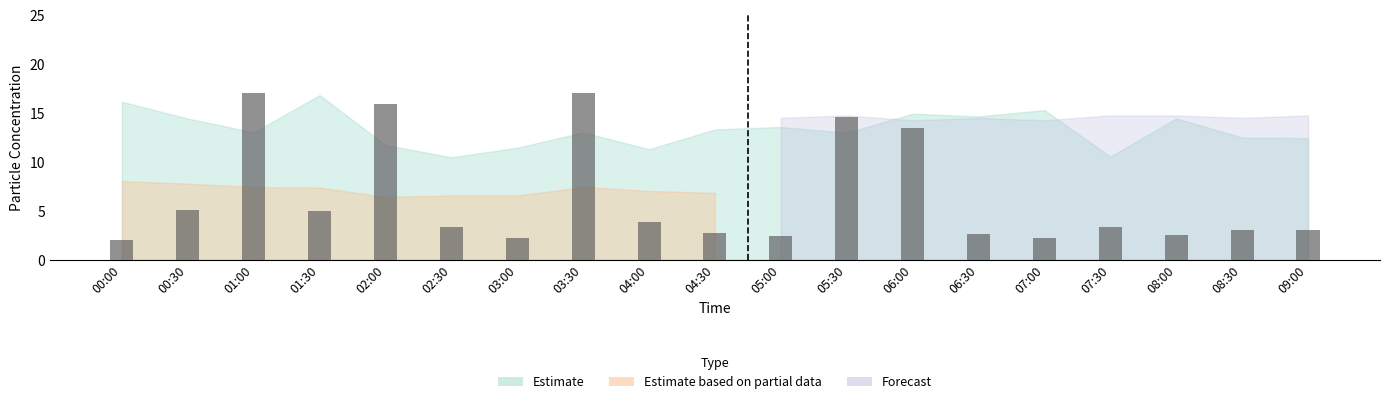

Reading left to right, list all the values displayed in this chart.

00:00=2.0	00:30=5.1	01:00=17.0	01:30=5.0	02:00=15.9	02:30=3.4	03:00=2.2	03:30=17.0	04:00=3.9	04:30=2.8	05:00=2.5	05:30=14.6	06:00=13.5	06:30=2.6	07:00=2.2	07:30=3.4	08:00=2.5	08:30=3.0	09:00=3.1